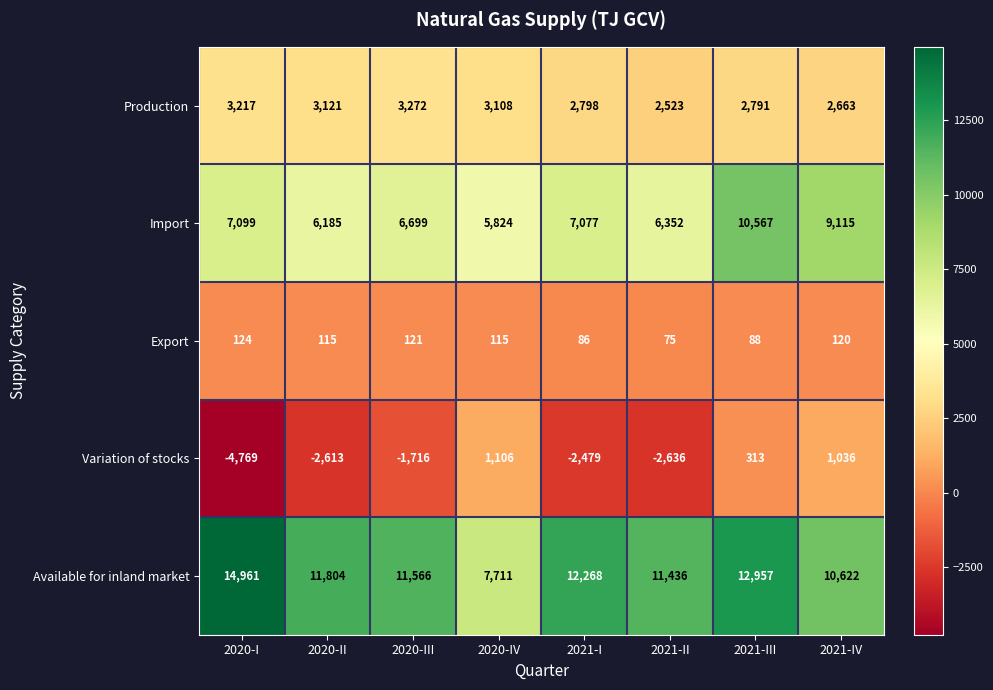

The value of Available for inland market at 2020-III is 11566. True or false?

True